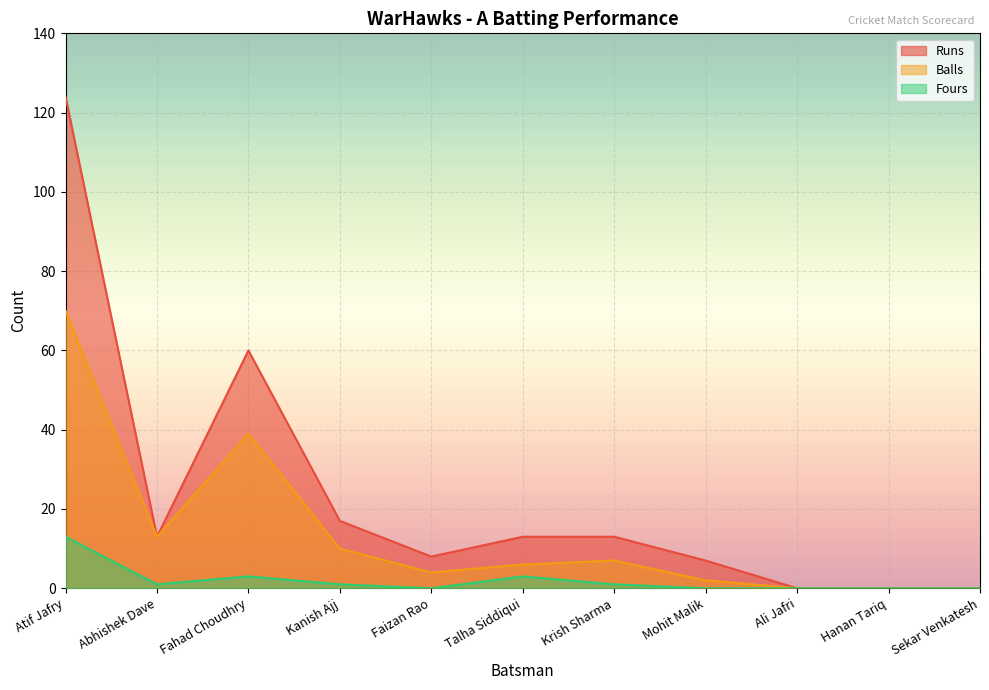

Reading right to left, what are all the values shown in this chart?

Runs: Sekar Venkatesh=0	Hanan Tariq=0	Ali Jafri=0	Mohit Malik=7	Krish Sharma=13	Talha Siddiqui=13	Faizan Rao=8	Kanish Ajj=17	Fahad Choudhry=60	Abhishek Dave=13	Atif Jafry=124
Balls: Sekar Venkatesh=0	Hanan Tariq=0	Ali Jafri=0	Mohit Malik=2	Krish Sharma=7	Talha Siddiqui=6	Faizan Rao=4	Kanish Ajj=10	Fahad Choudhry=39	Abhishek Dave=13	Atif Jafry=70
Fours: Sekar Venkatesh=0	Hanan Tariq=0	Ali Jafri=0	Mohit Malik=0	Krish Sharma=1	Talha Siddiqui=3	Faizan Rao=0	Kanish Ajj=1	Fahad Choudhry=3	Abhishek Dave=1	Atif Jafry=13